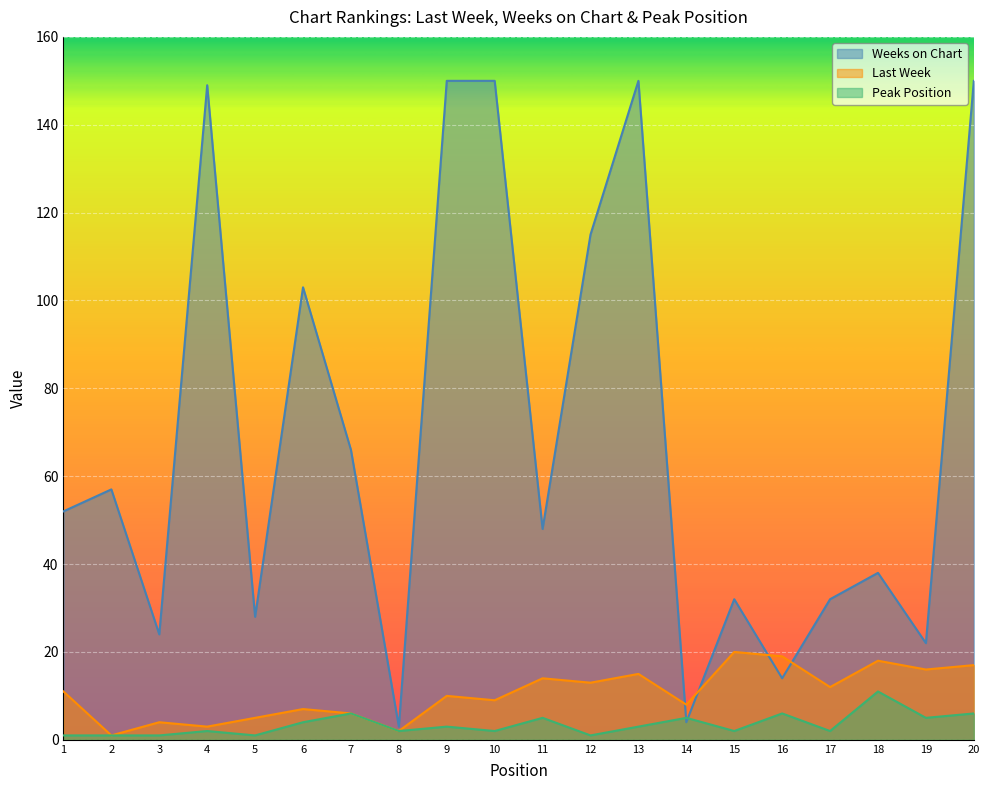

Is the value of Peak Position at 5 greater than the value of Weeks on Chart at 9?

No